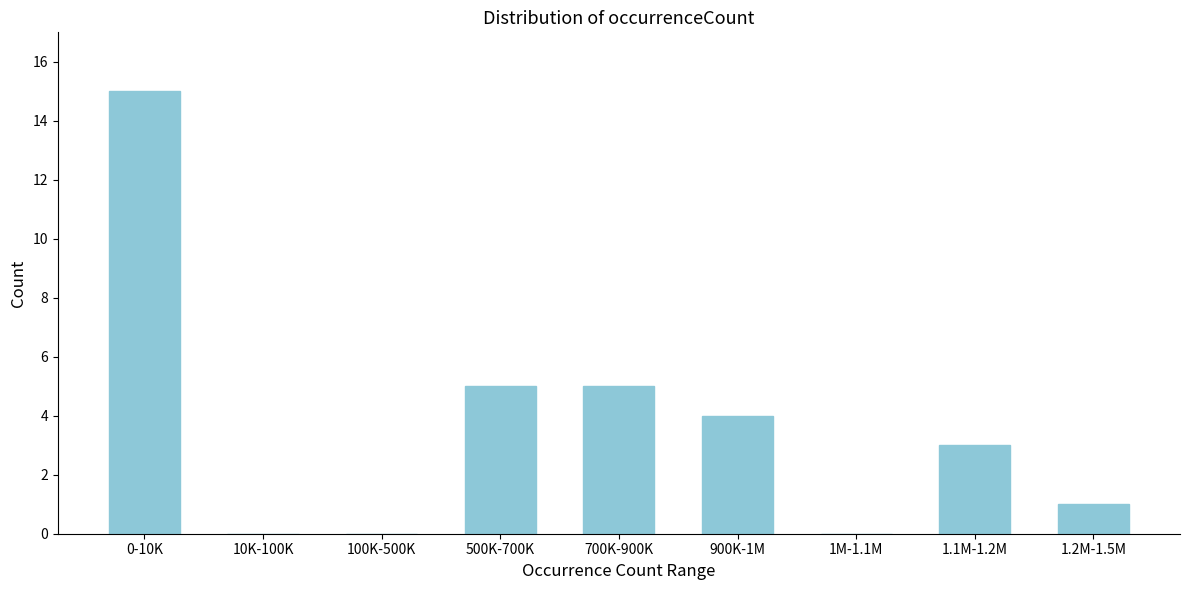

Reading right to left, what are all the values shown in this chart?

1.2M-1.5M=1	1.1M-1.2M=3	1M-1.1M=0	900K-1M=4	700K-900K=5	500K-700K=5	100K-500K=0	10K-100K=0	0-10K=15